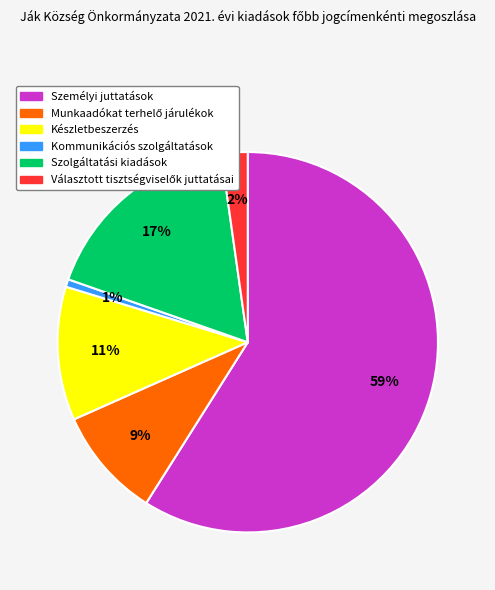

Do Készletbeszerzés and Személyi juttatások together represent more than half of the pie?

Yes